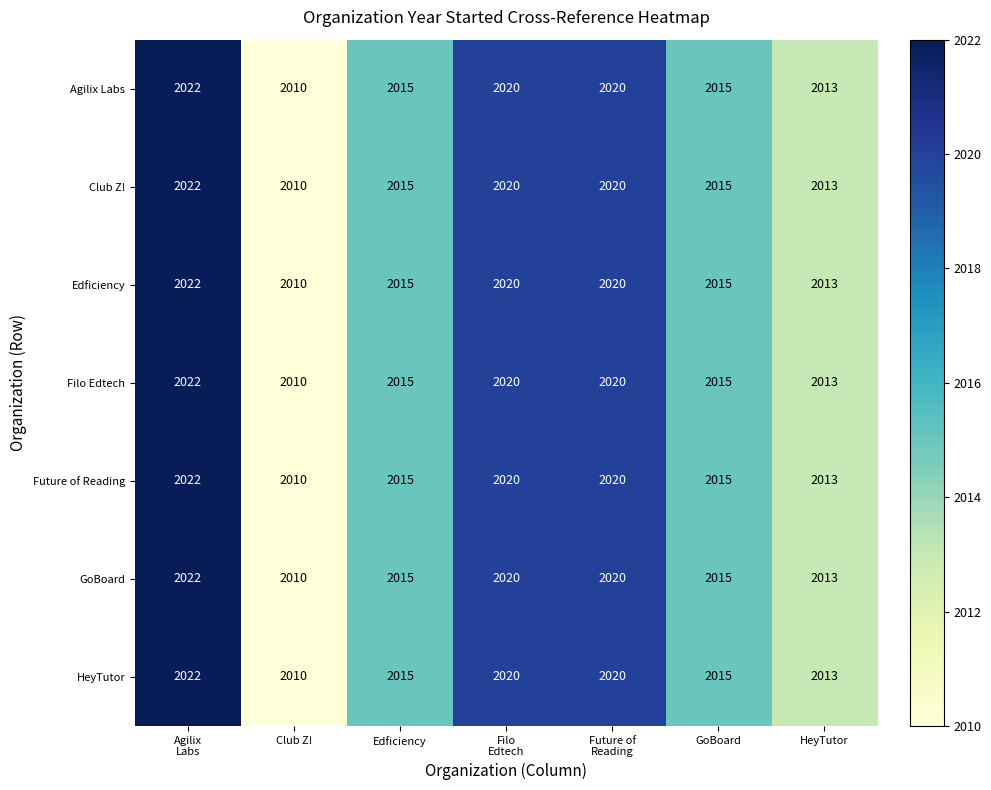

What is the minimum value shown in the chart?

2010